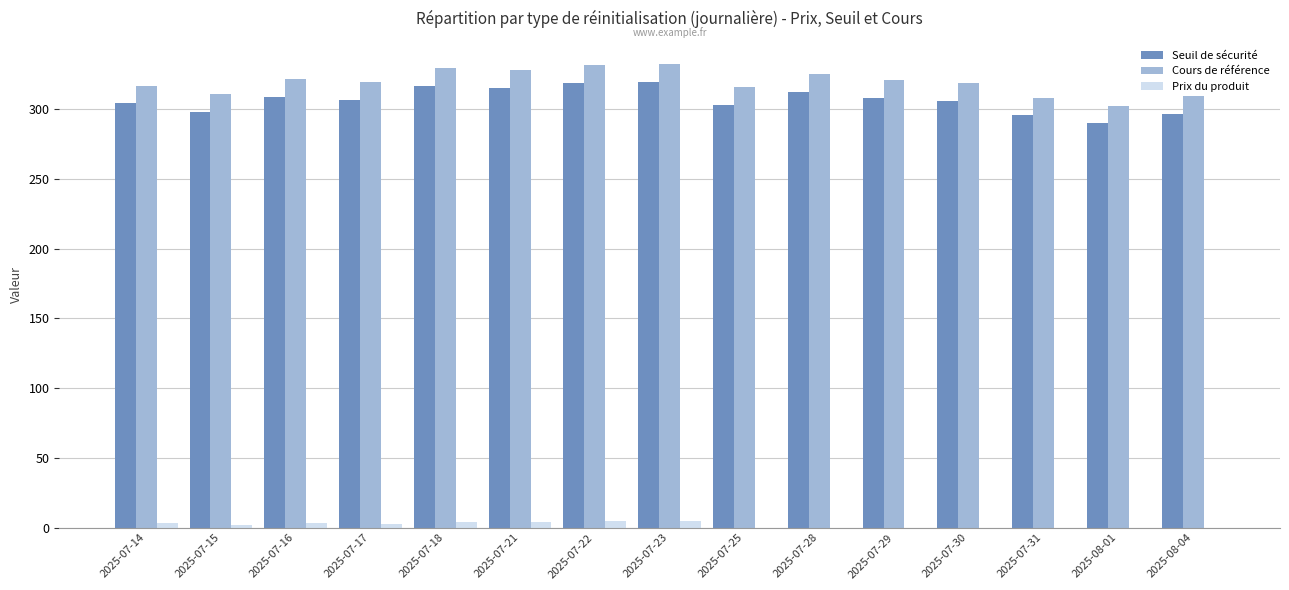

Is it true that Cours de référence equals 329.6 at 2025-07-18?

True